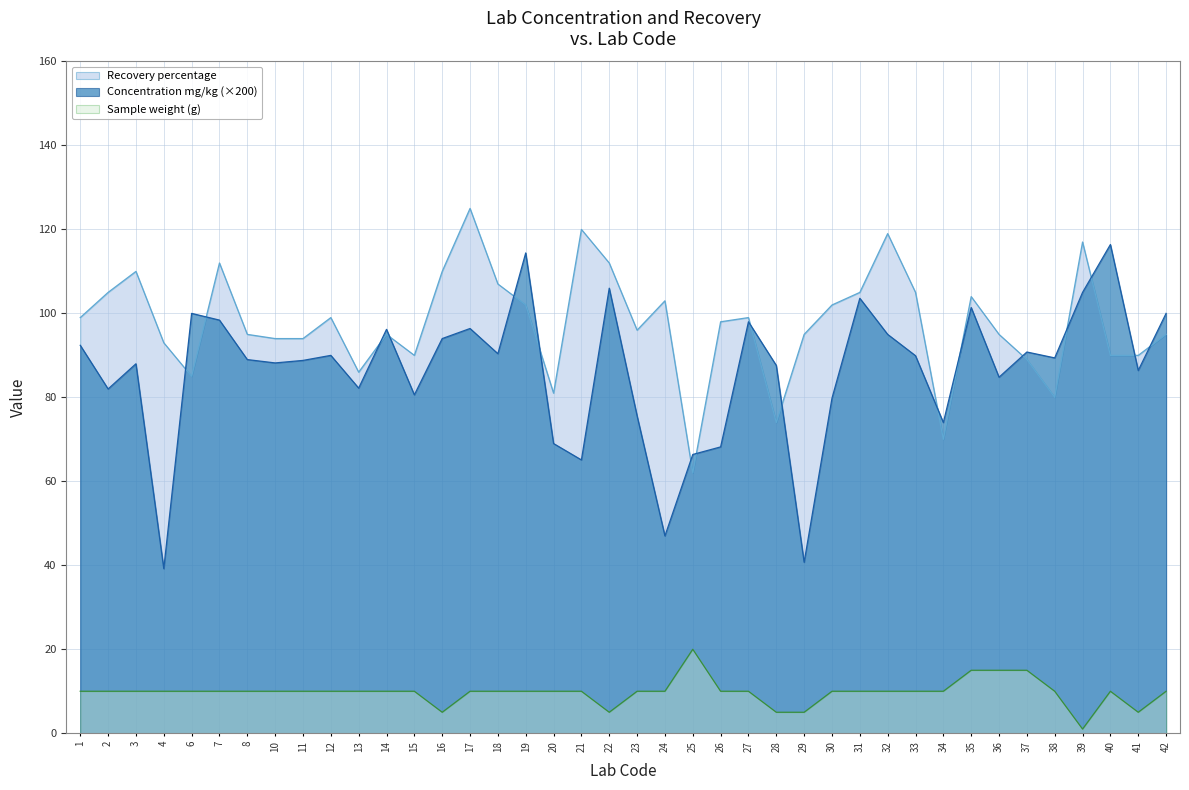

The Recovery percentage series shows 151.7 at 37. True or false?

False